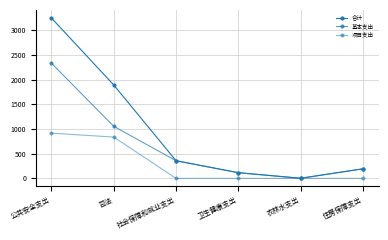

How many categories are shown in the chart?

6